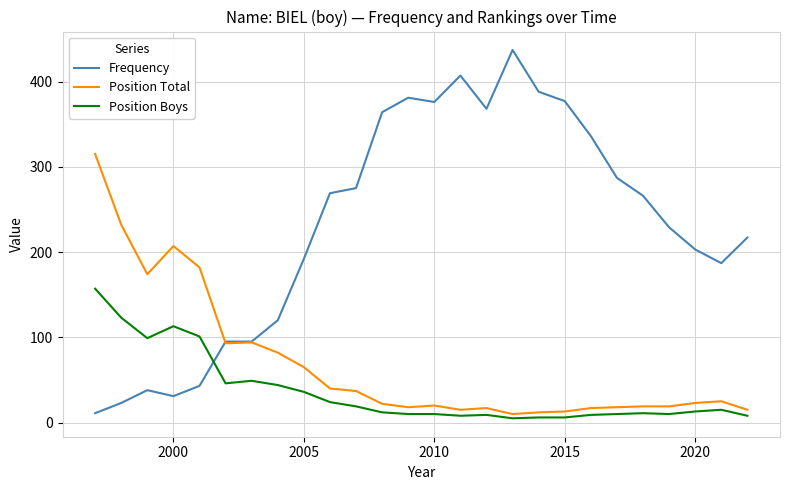

What is the greatest value displayed?

437